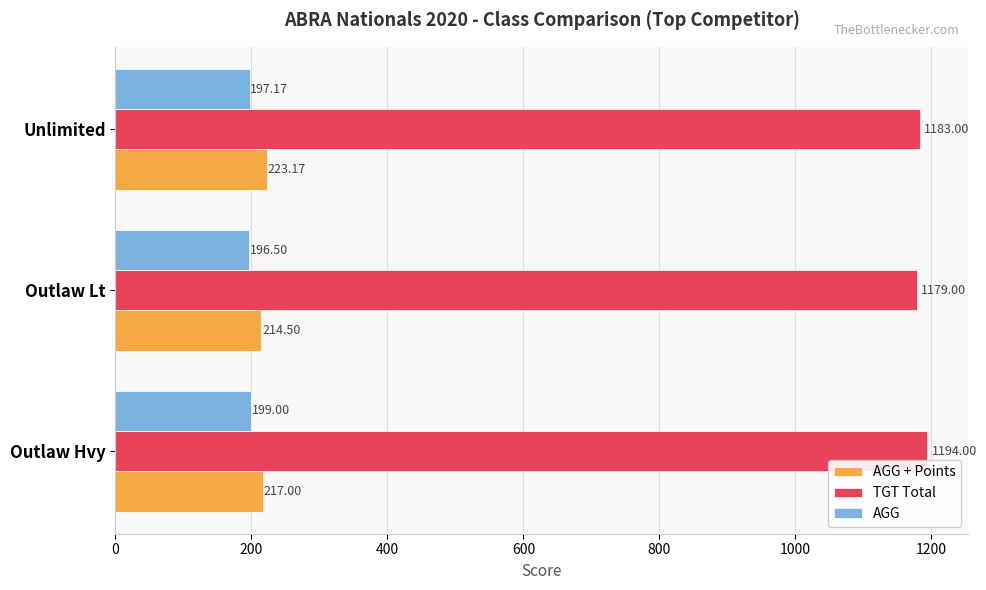

Which series has the largest total across all categories?

TGT Total